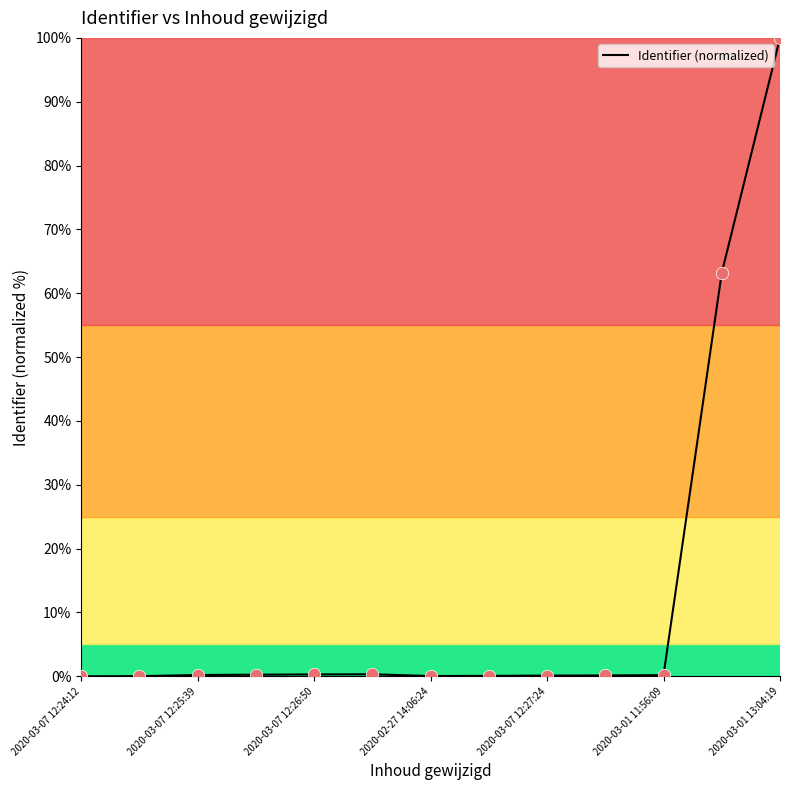

What is the difference between the maximum and minimum values?

100.0